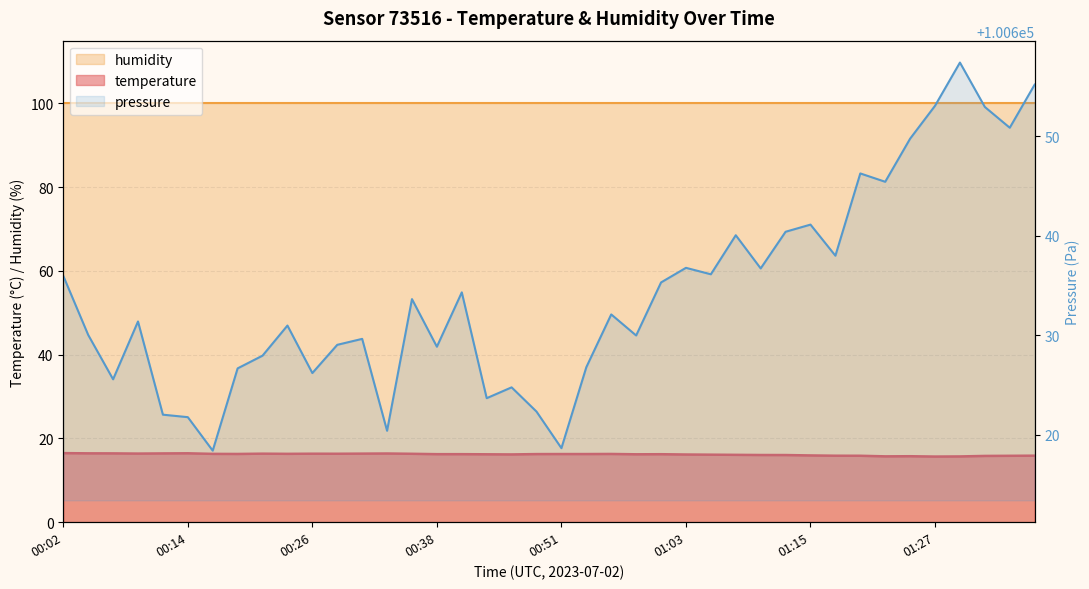

True or false: the data shows 22.7 at 00:34.

False